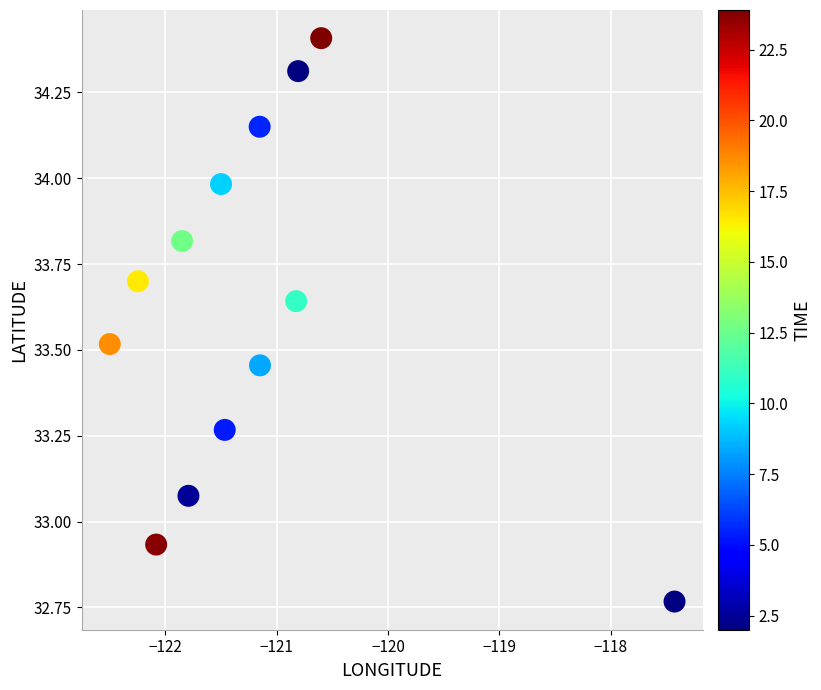

What is the range of X values (max minus min)?

5.1